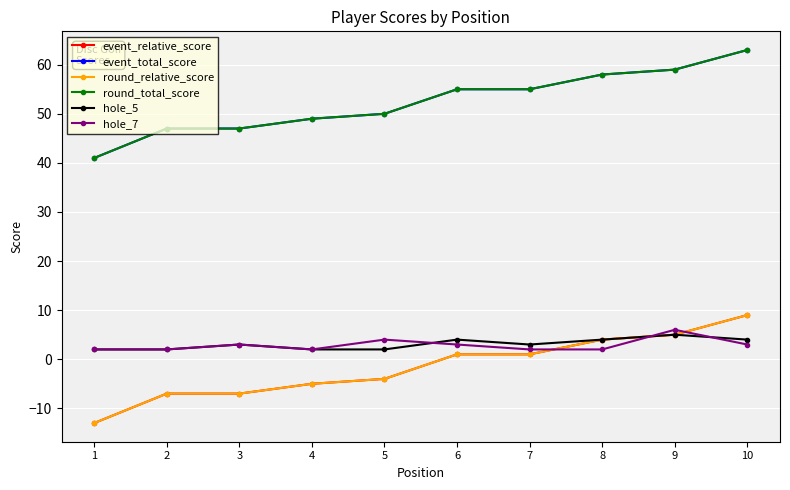

Does the chart have visible grid lines?

Yes